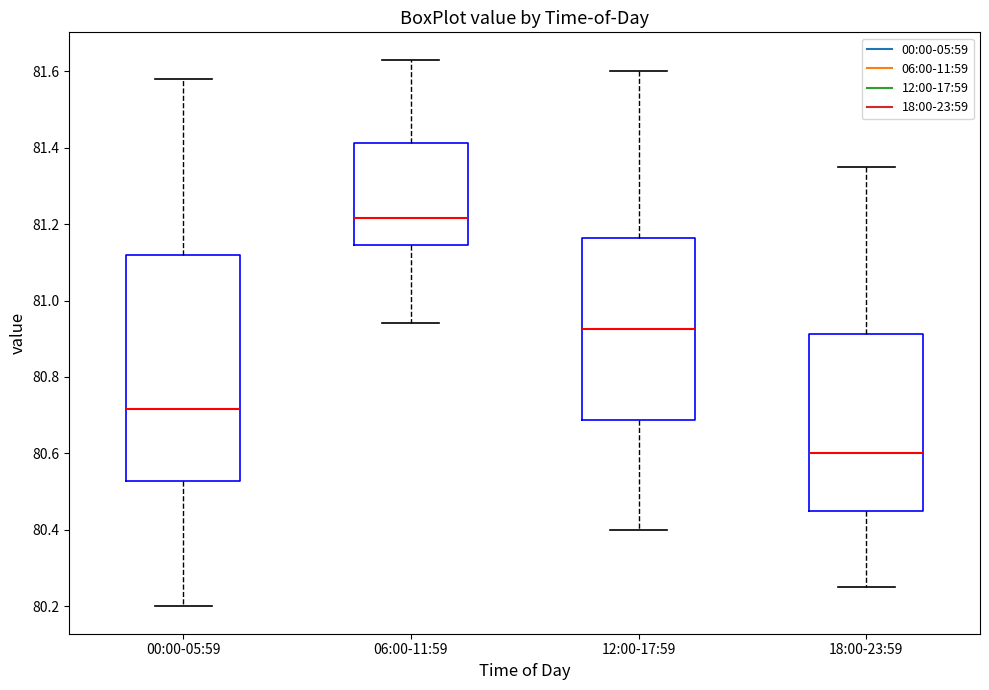

Reading left to right, transcribe this box plot: for each box, give where its median line is, the range the box spans, and where its two whiskers end, as read against the y-axis. The values are not printed on the chart, so give them approximately, as read against the axis.

00:00-05:59: median 80.72, box 80.52 to 81.12, whiskers 80.20 to 81.58
06:00-11:59: median 81.22, box 81.14 to 81.42, whiskers 80.94 to 81.64
12:00-17:59: median 80.92, box 80.68 to 81.16, whiskers 80.40 to 81.60
18:00-23:59: median 80.60, box 80.46 to 80.92, whiskers 80.26 to 81.36